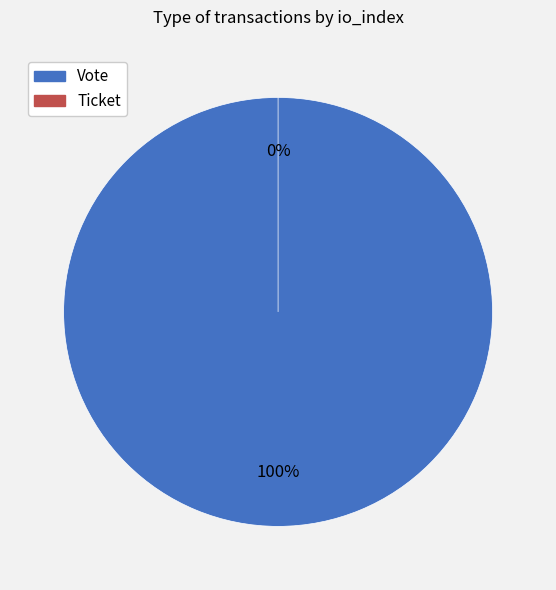

Does any single category account for the majority?

Yes